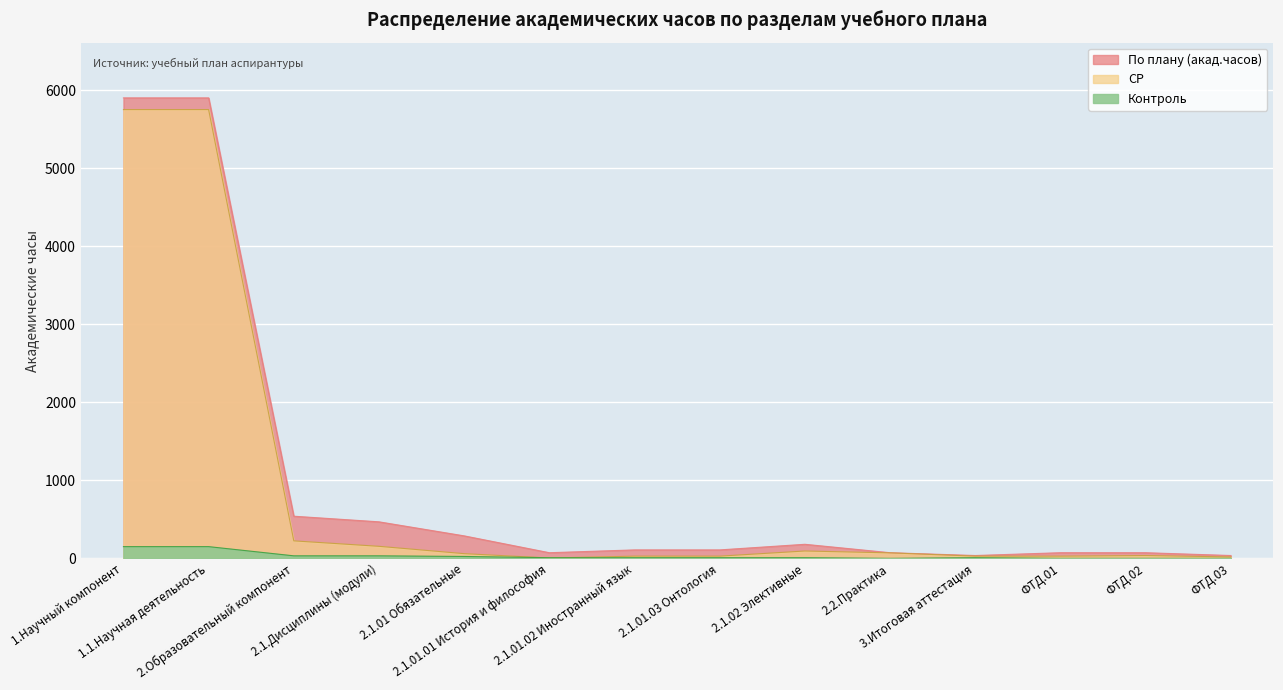

What is the highest value of the СР series?

5754